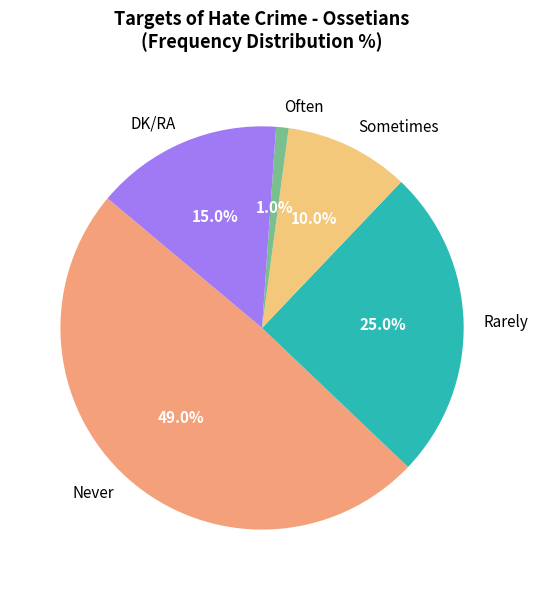

What percentage is the Often slice, to the nearest percent?

1%